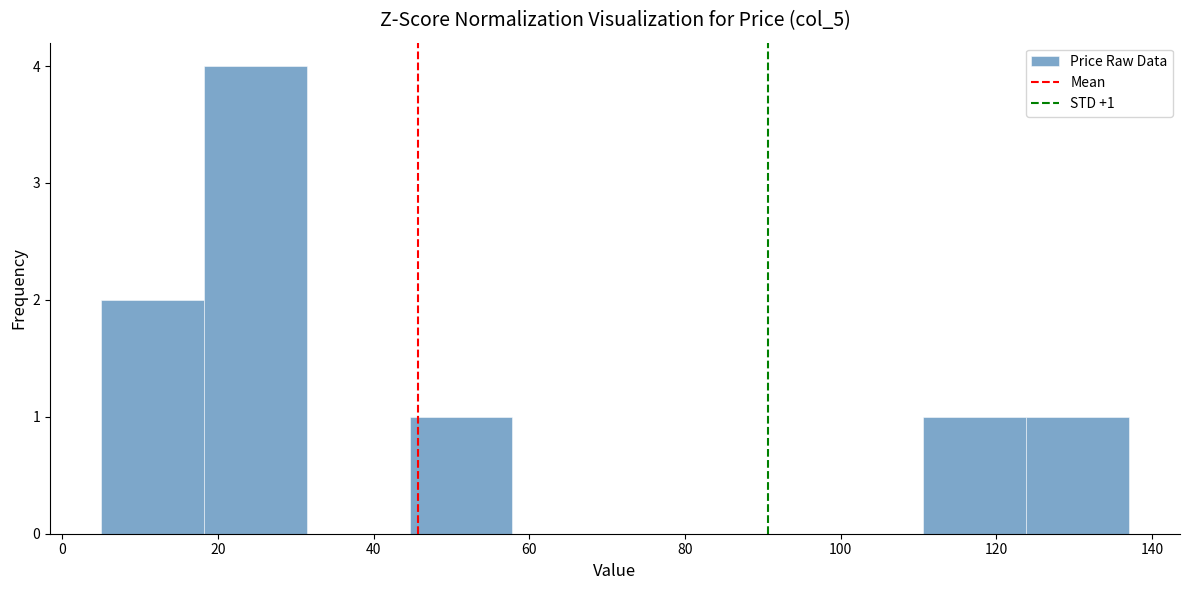

Over which range of the x-axis is the bar tallest?

18.2 to 31.4